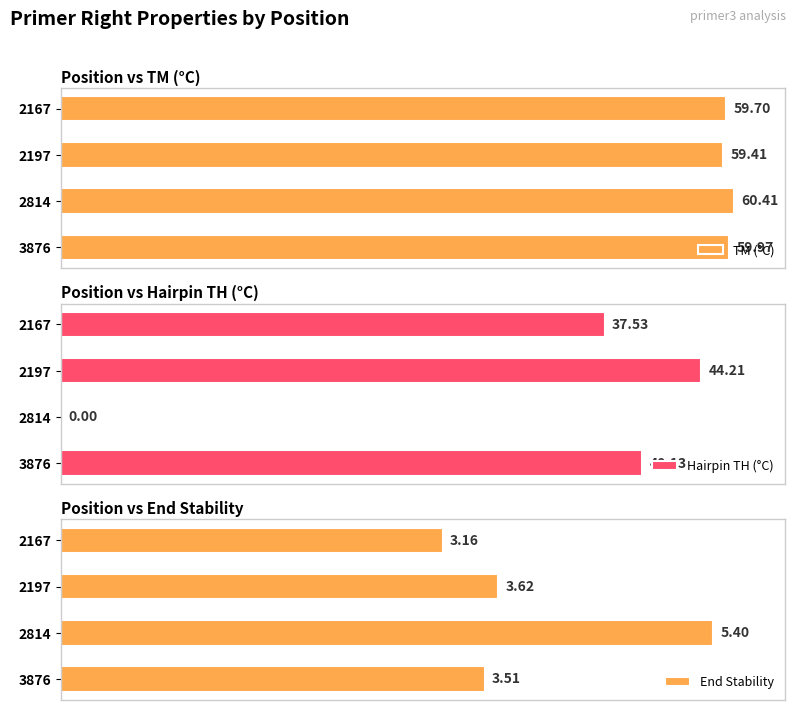

Rank the categories by TM (°C) value from lowest to highest.

2197, 2167, 3876, 2814